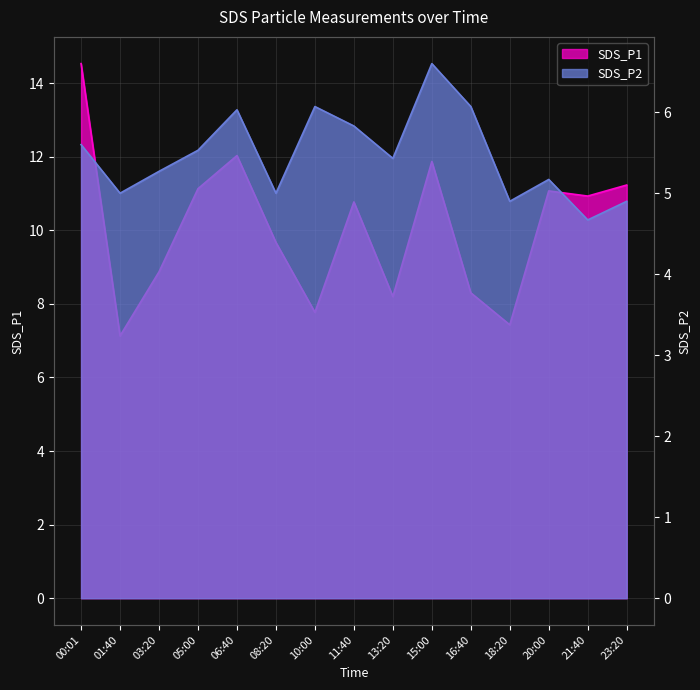

What is the sum of the SDS_P2 values at 18:20 and 10:00?

11.0